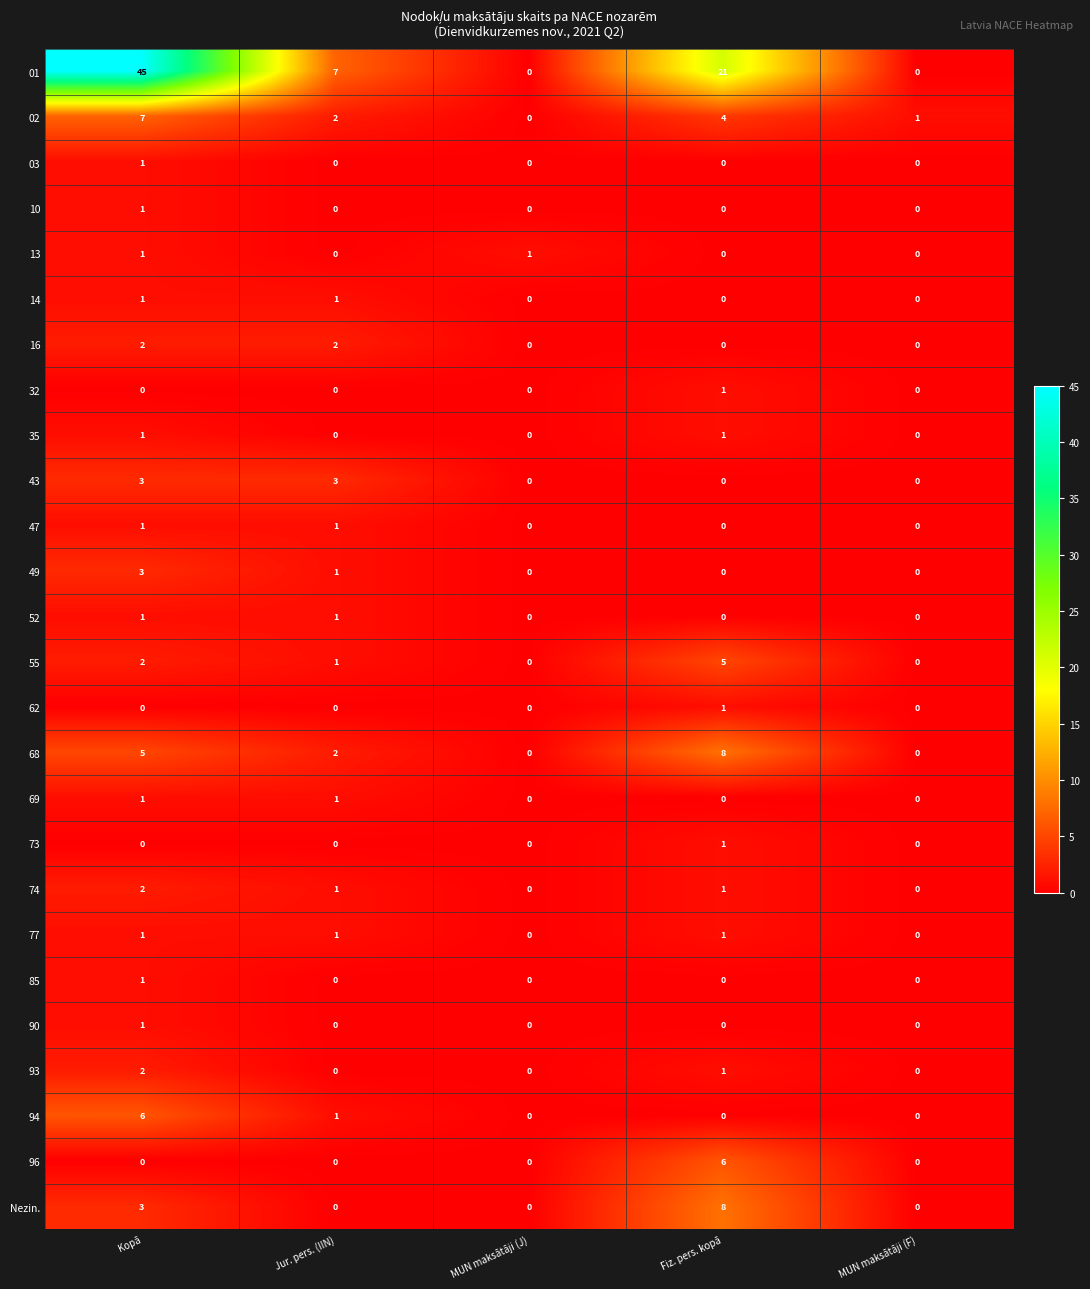

Read the 01 value at Fiz. pers. kopā, to the nearest 10.

20